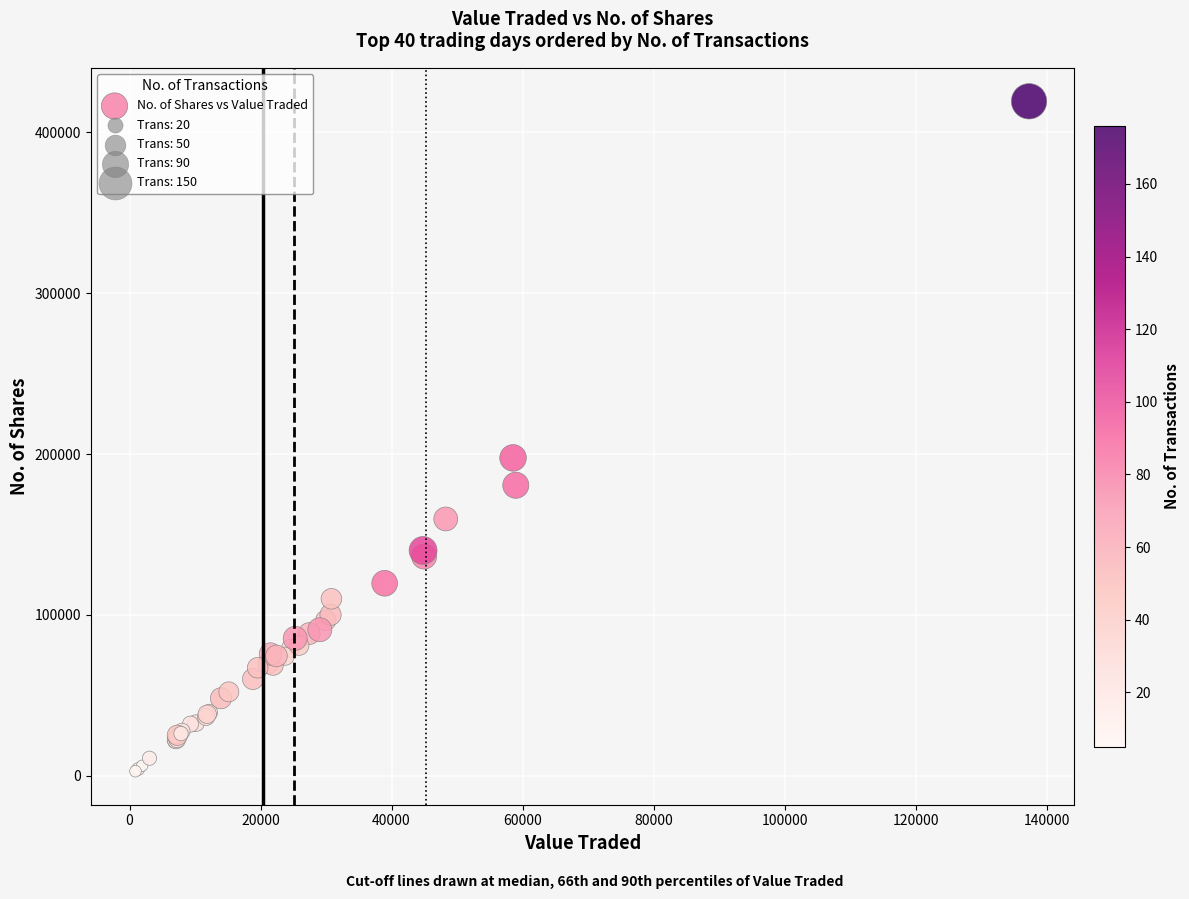

What Y value in the scatter plot is closest to 211057?

197592